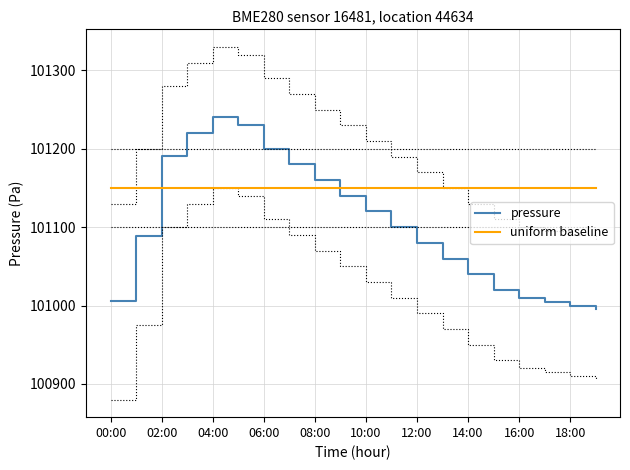

Is it true that uniform baseline equals 59027.4 at 06:00?

False